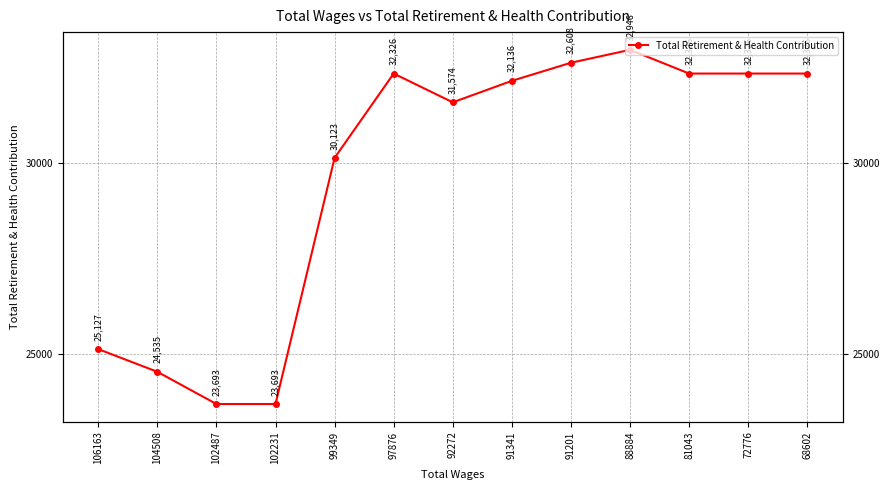

How many points are higher than both their immediate neighbors (excluding endpoints)?

2